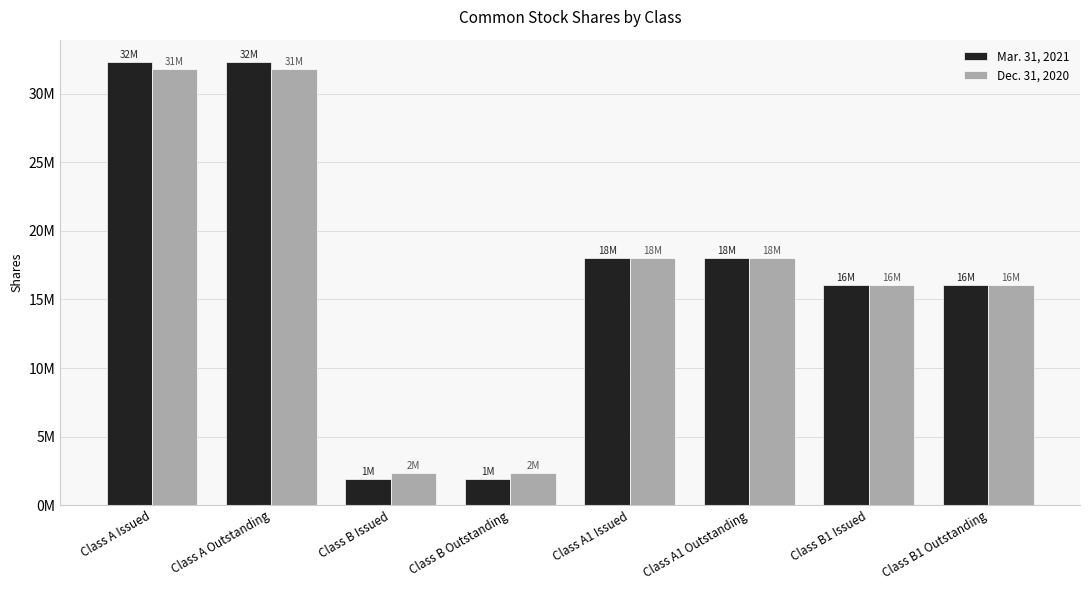

Which series has the largest total across all categories?

Mar. 31, 2021